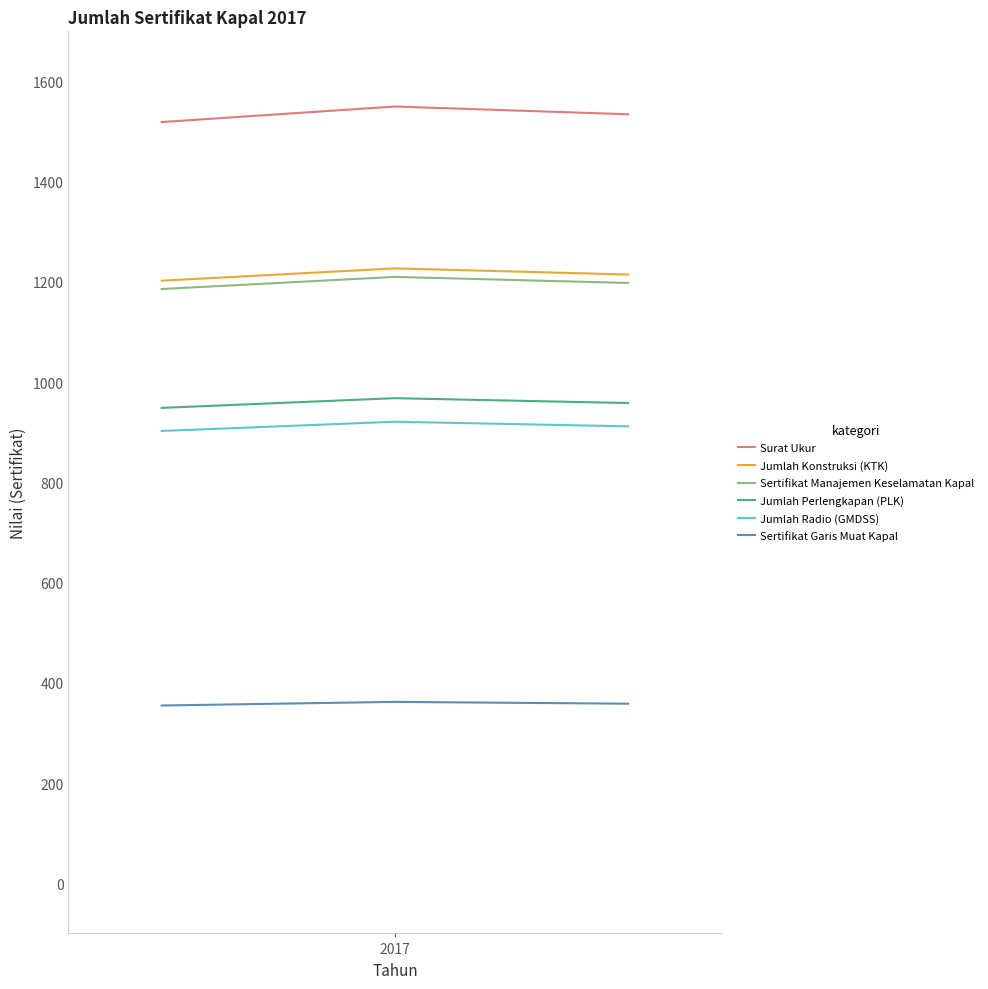

What is the minimum value for Surat Ukur?

1519.0